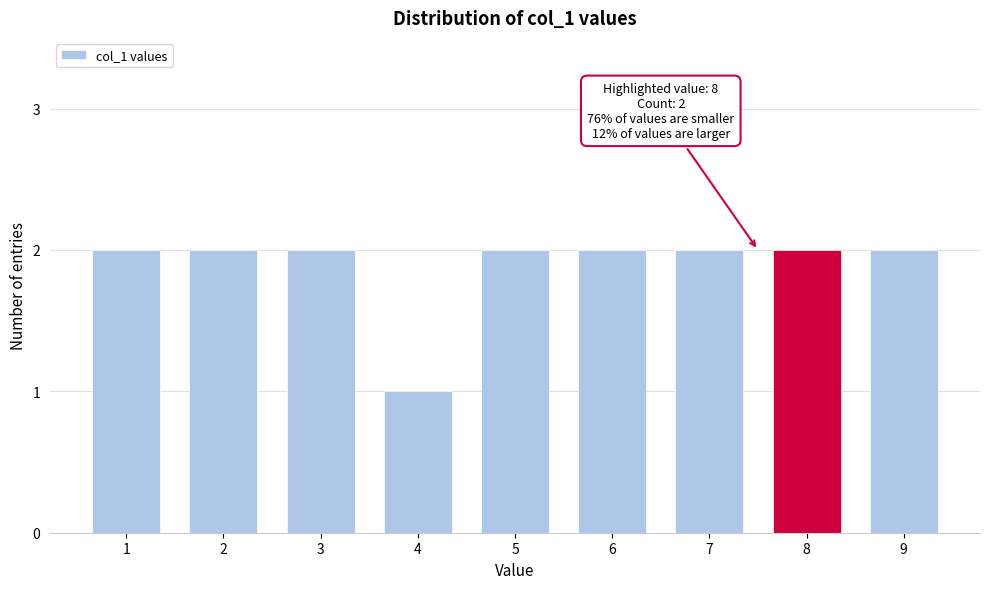

Reading left to right, transcribe all the data shown in this chart.

1=2	2=2	3=2	4=1	5=2	6=2	7=2	8=2	9=2